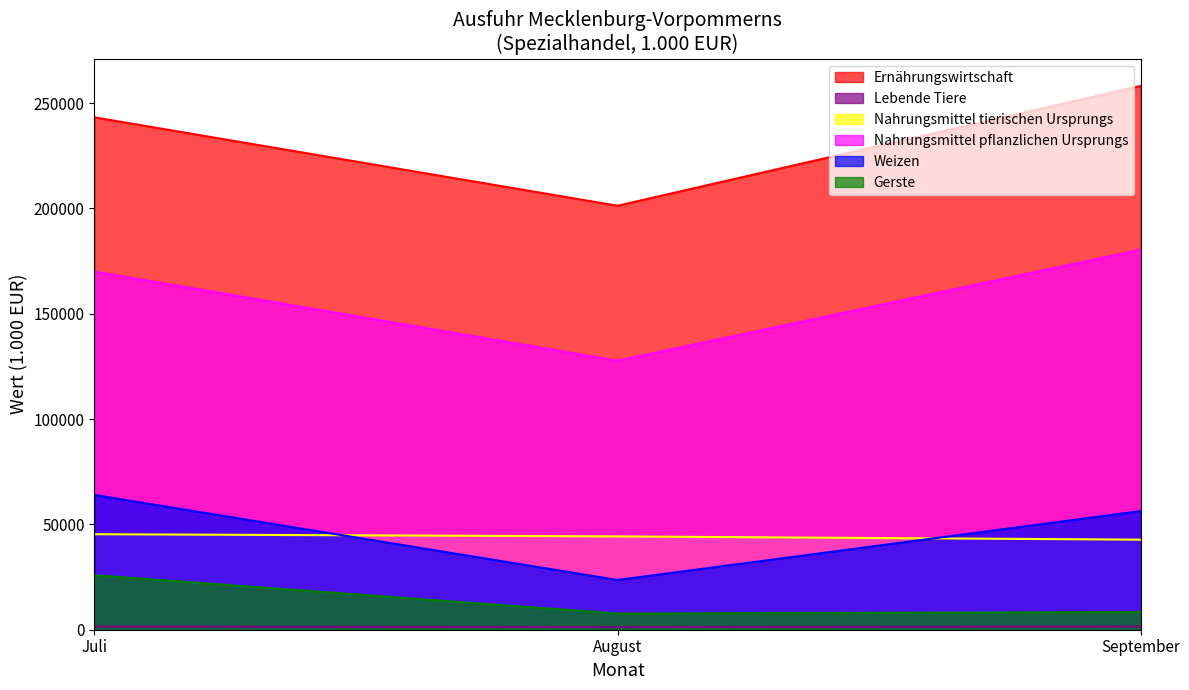

What position from the right is Juli?

3